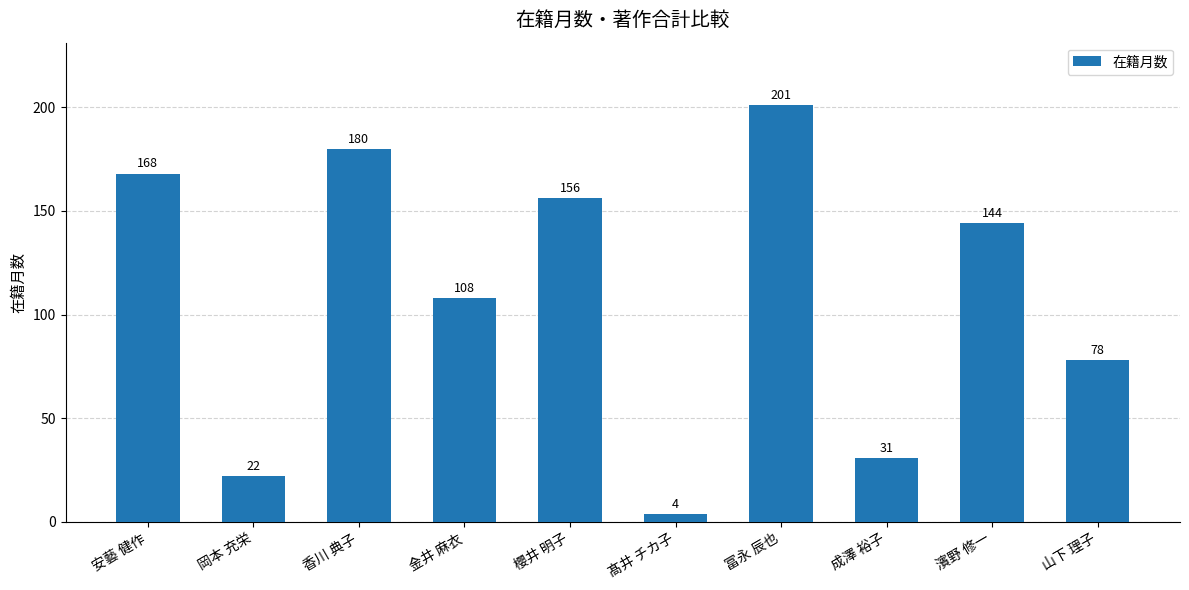

Rank the categories by value from lowest to highest.

髙井 チカ子, 岡本 充栄, 成澤 裕子, 山下 理子, 金井 麻衣, 濱野 修一, 櫻井 明子, 安藝 健作, 香川 典子, 冨永 辰也